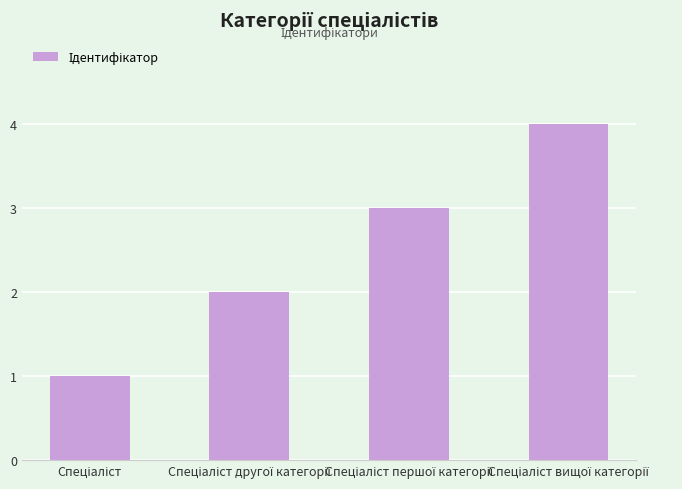

Does the chart contain any negative values?

No